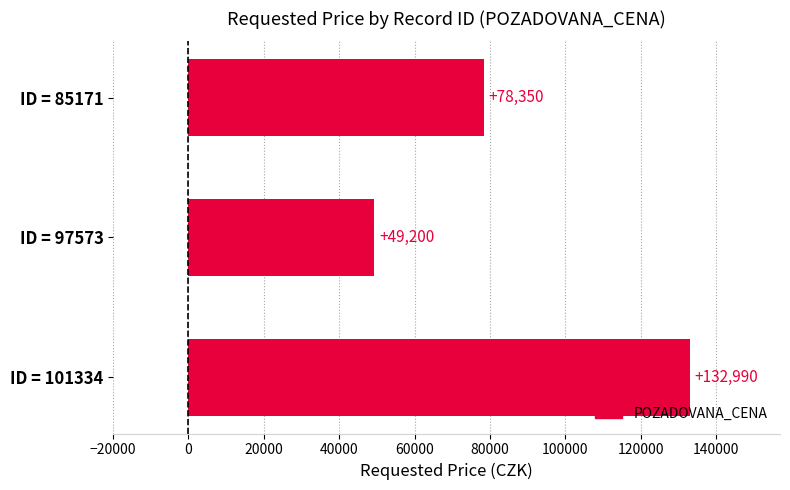

The value at ID = 97573 is 88465. True or false?

False